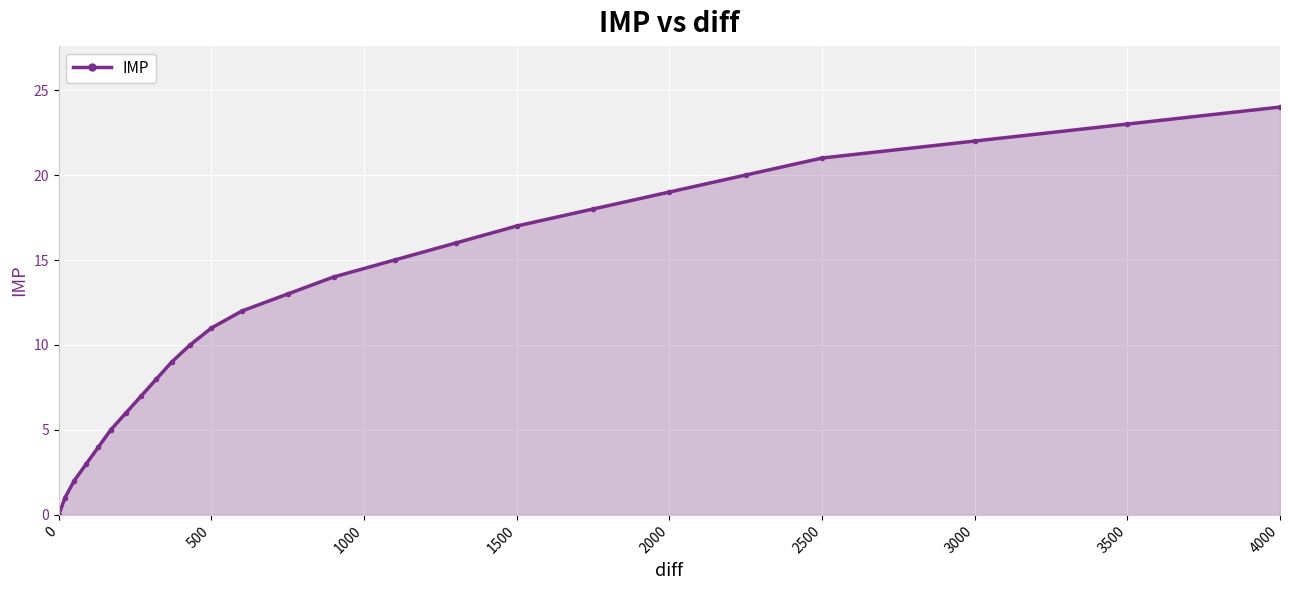

What is the difference between the maximum and minimum values?

24